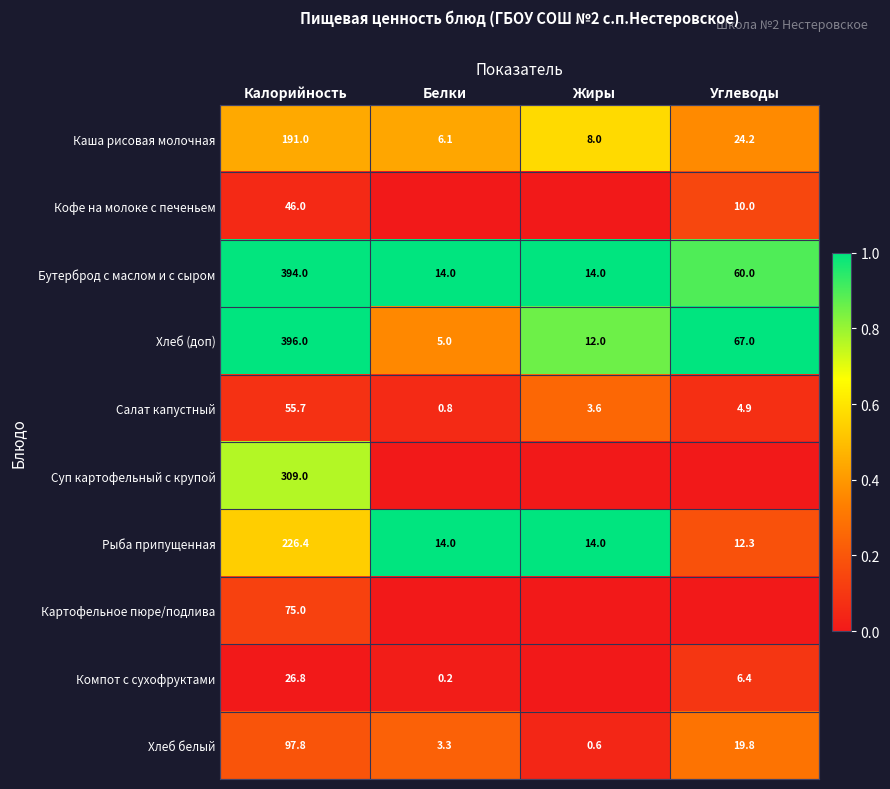

What is the total value across all series at Калорийность?

1817.7